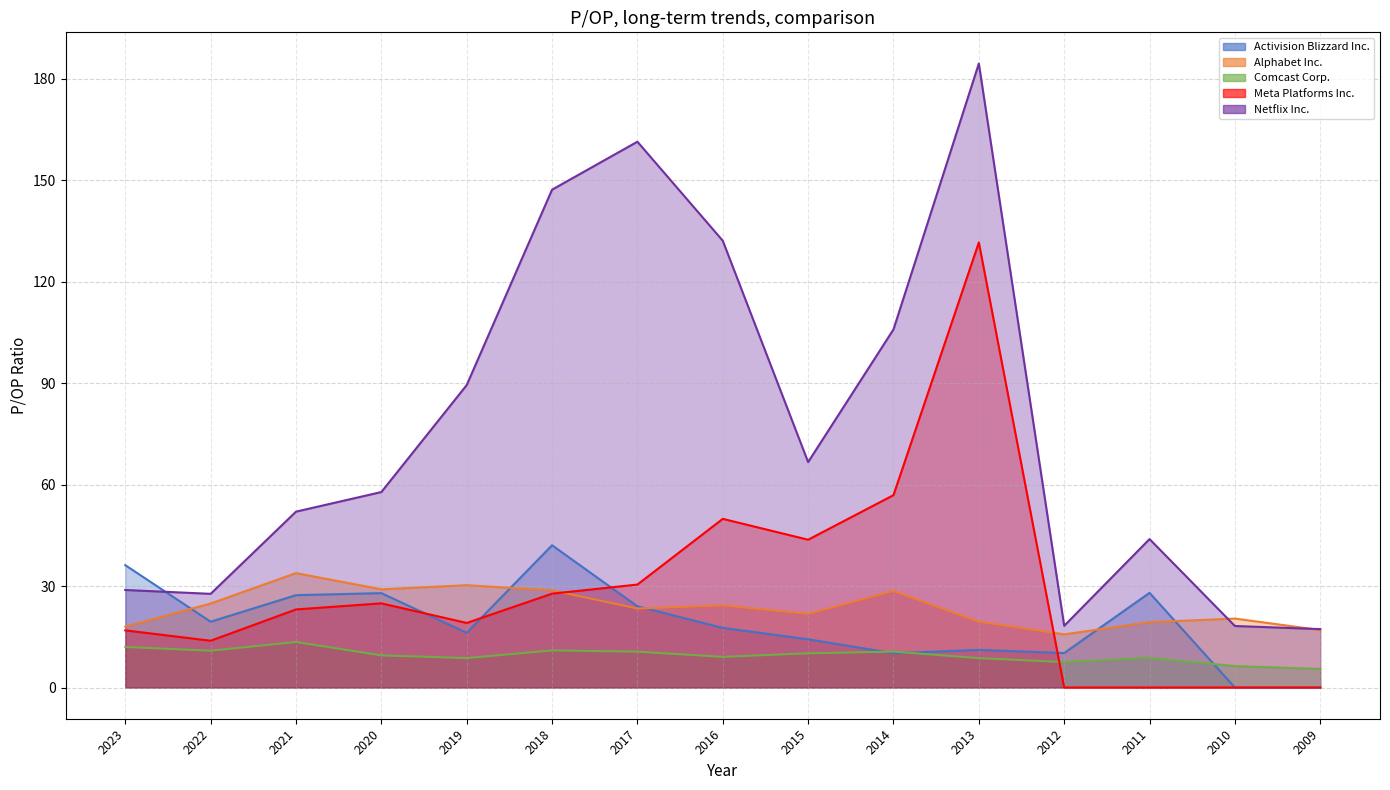

Rank the categories by Comcast Corp. value from lowest to highest.

2009, 2010, 2012, 2013, 2019, 2011, 2016, 2020, 2015, 2017, 2014, 2022, 2018, 2023, 2021